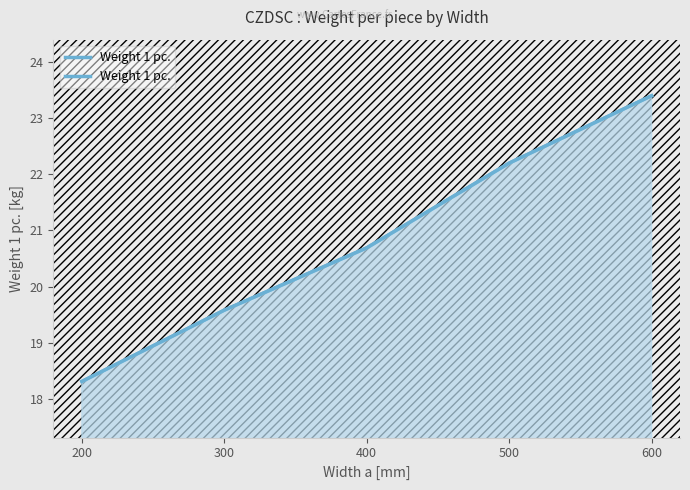

Is it true that the value at 200 is 18.3?

True